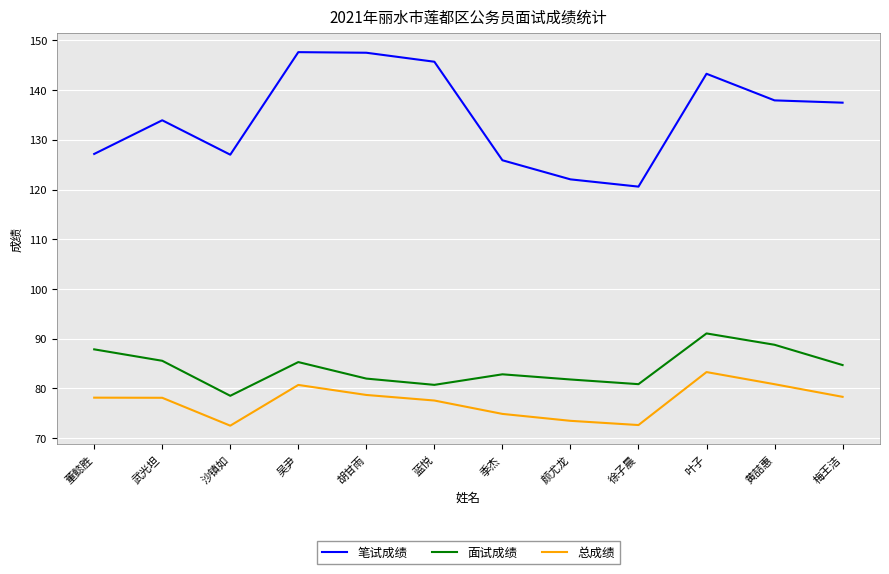

Between 沙镇如 and 蓝悦, which series saw the biggest shift?

笔试成绩